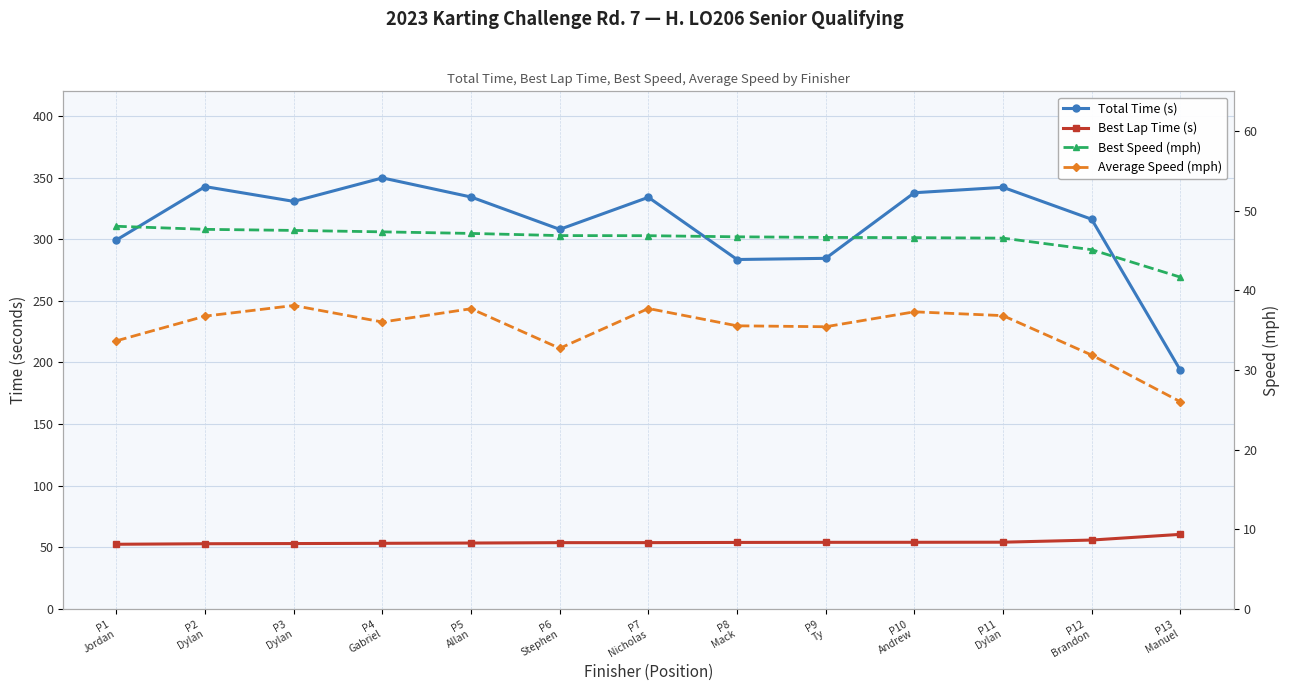

What is the minimum value for Best Speed (mph)?

41.7